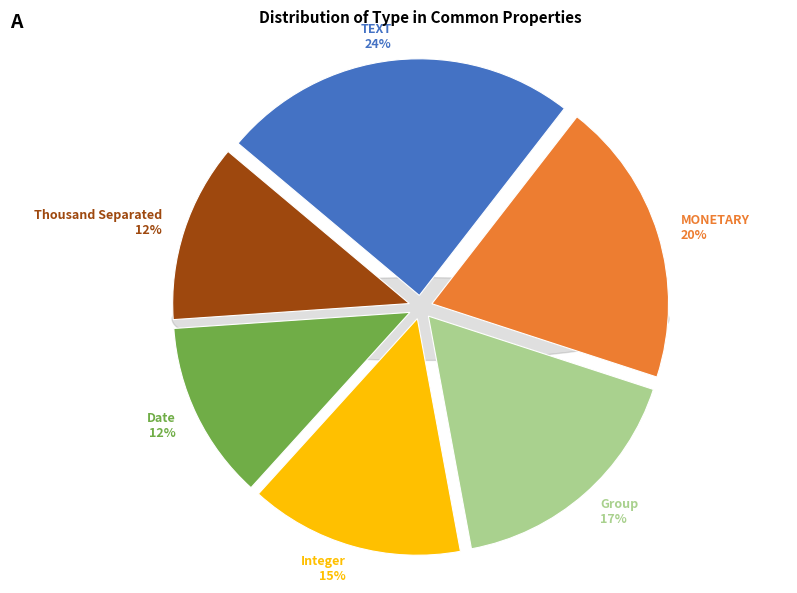

What percentage is the Integer slice, to the nearest percent?

15%